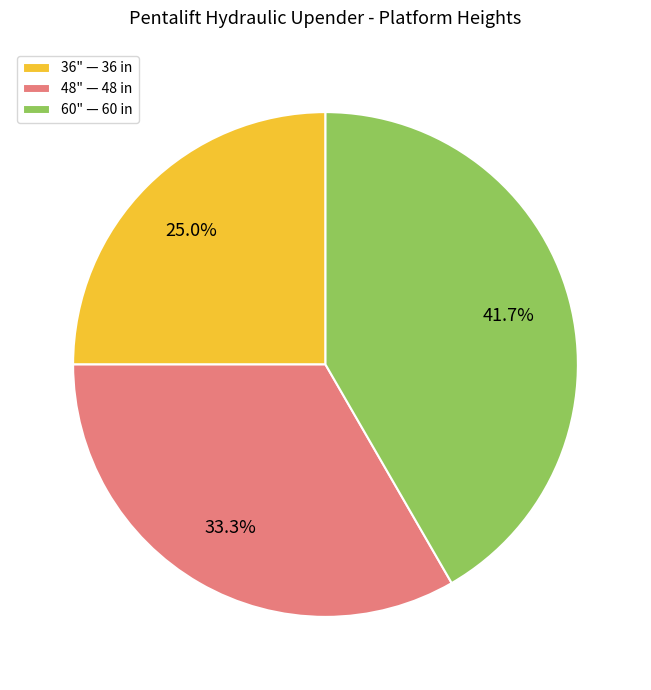

To the nearest percent, what is the combined percentage of 60" and 36"?

67%